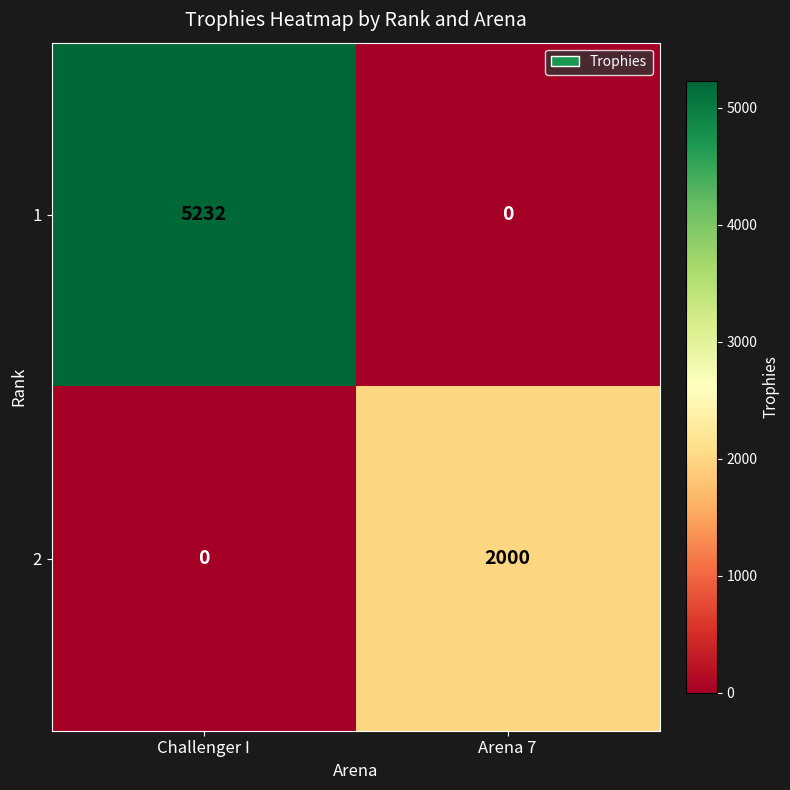

What is the greatest value displayed?

5232